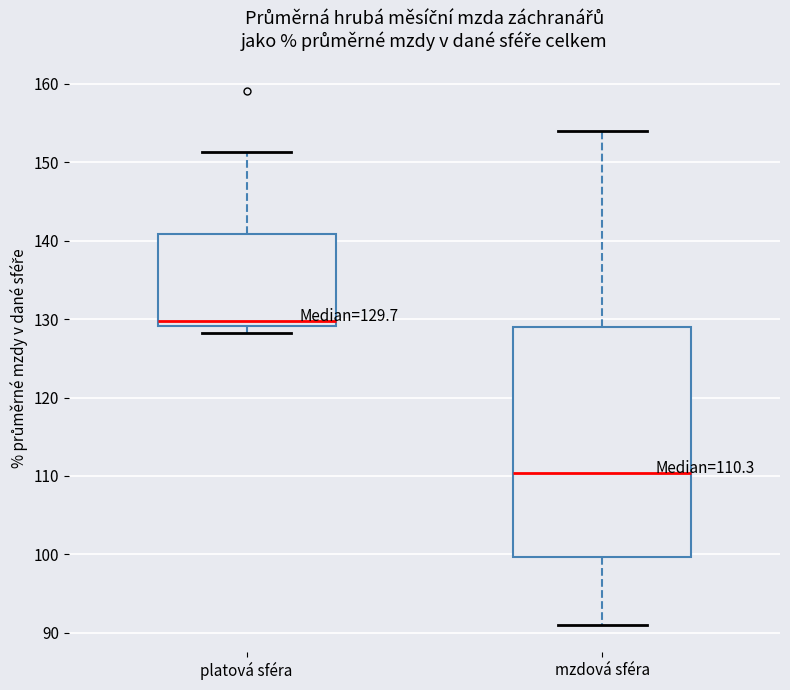

Which box's median line is the highest?

platová sféra